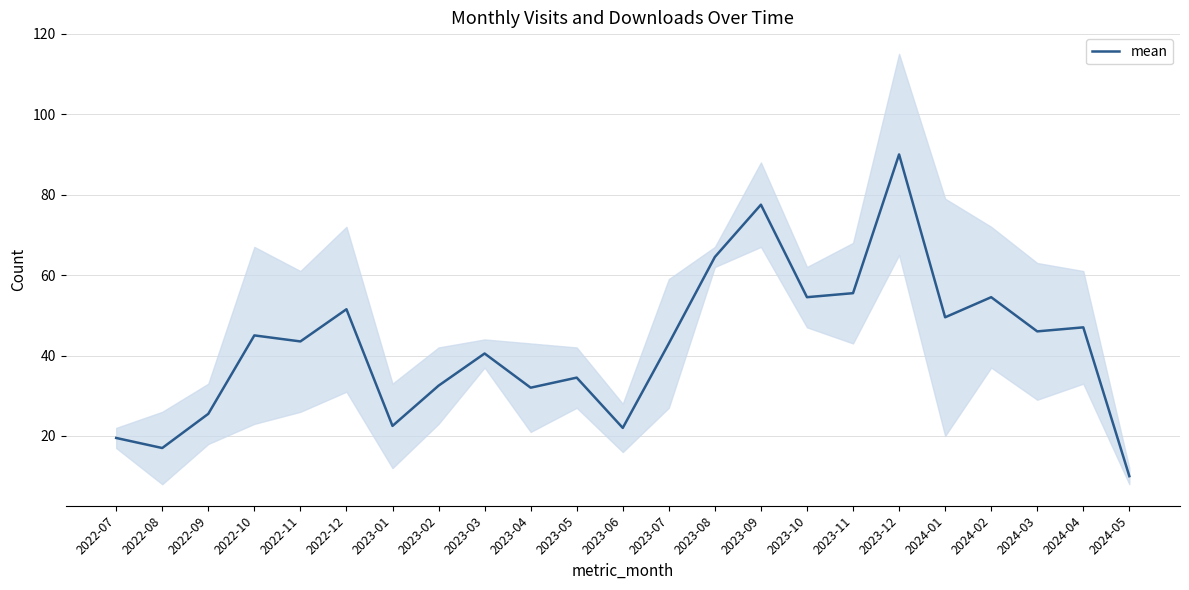

What position from the right is 2023-06?

12